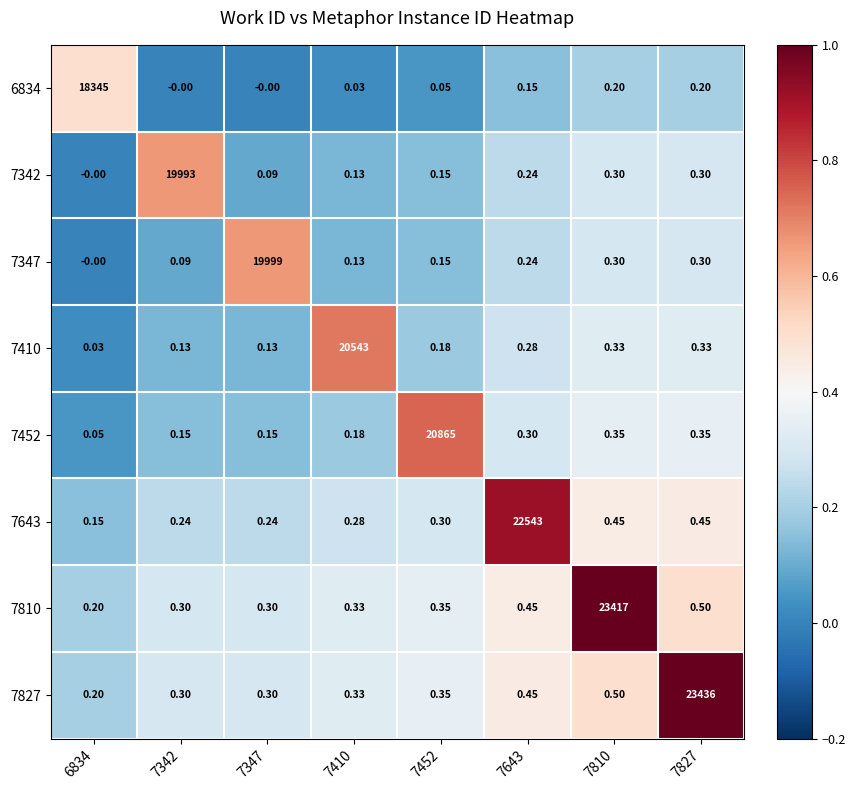

How many categories are shown in the chart?

8